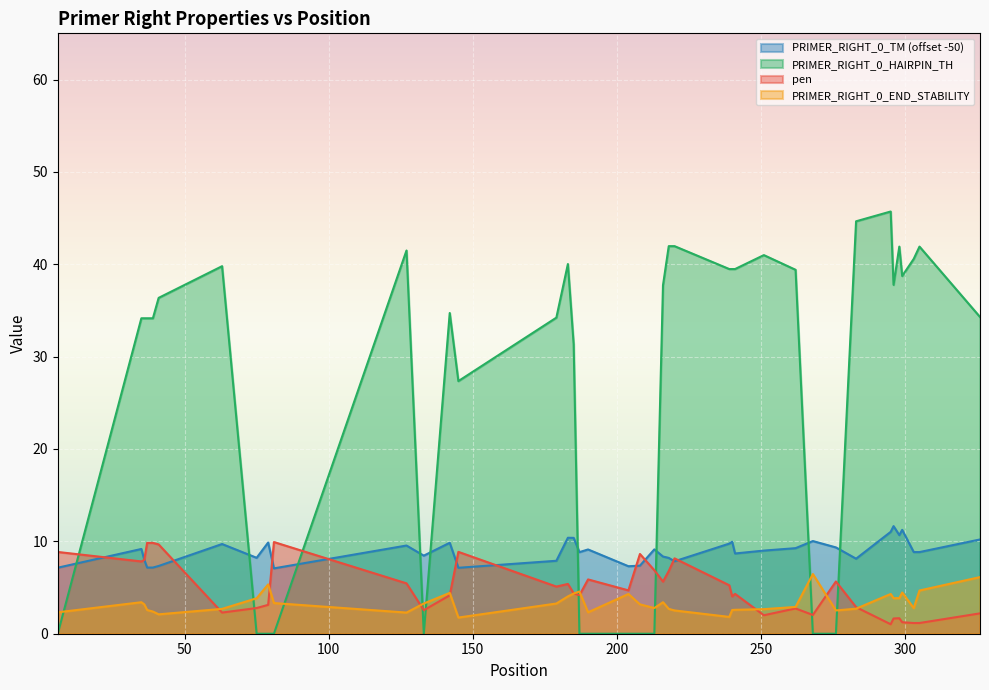

How many times do PRIMER_RIGHT_0_HAIRPIN_TH and PRIMER_RIGHT_0_TM cross each other?

9